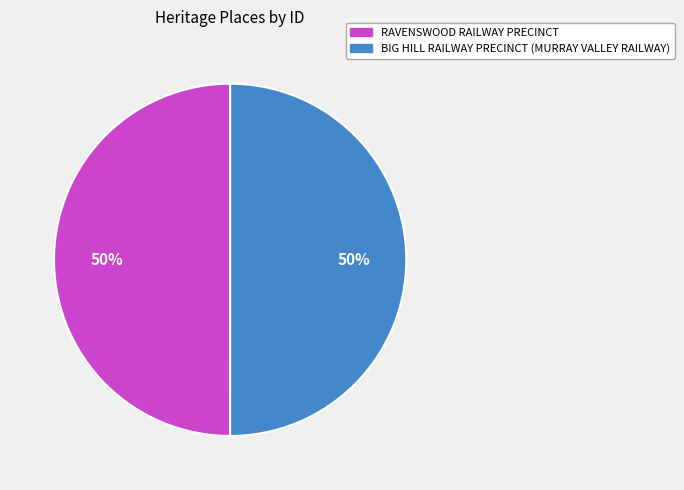

To the nearest percent, what is the combined percentage of BIG HILL RAILWAY PRECINCT (MURRAY VALLEY RAILWAY) and RAVENSWOOD RAILWAY PRECINCT?

100%